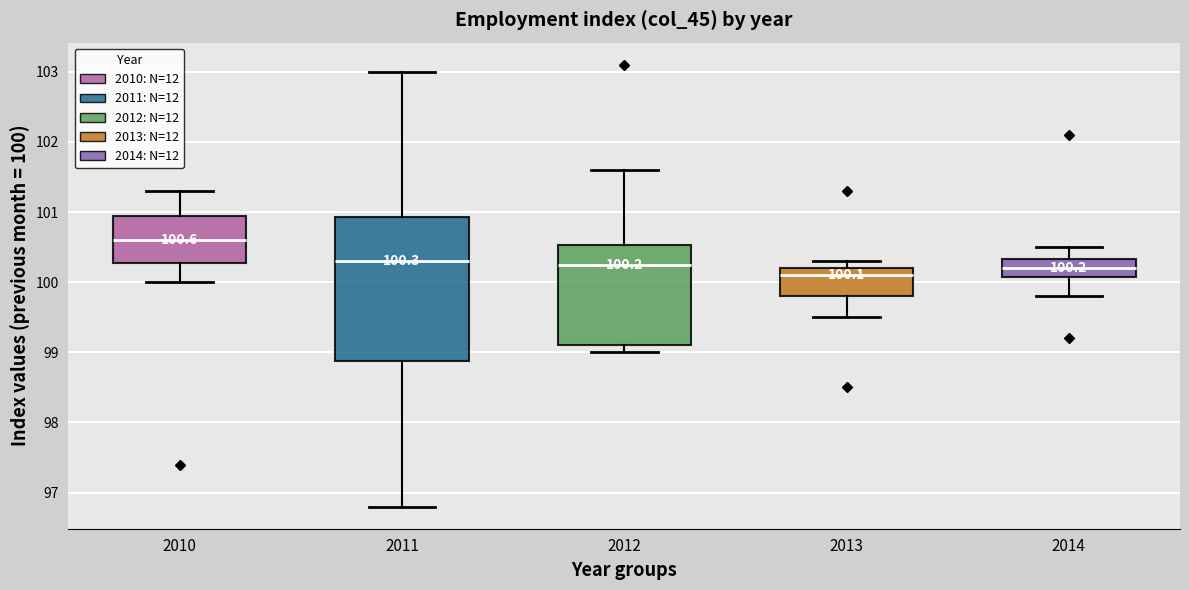

Comparing the boxes themselves (not the whiskers), which one is the tallest?

2011